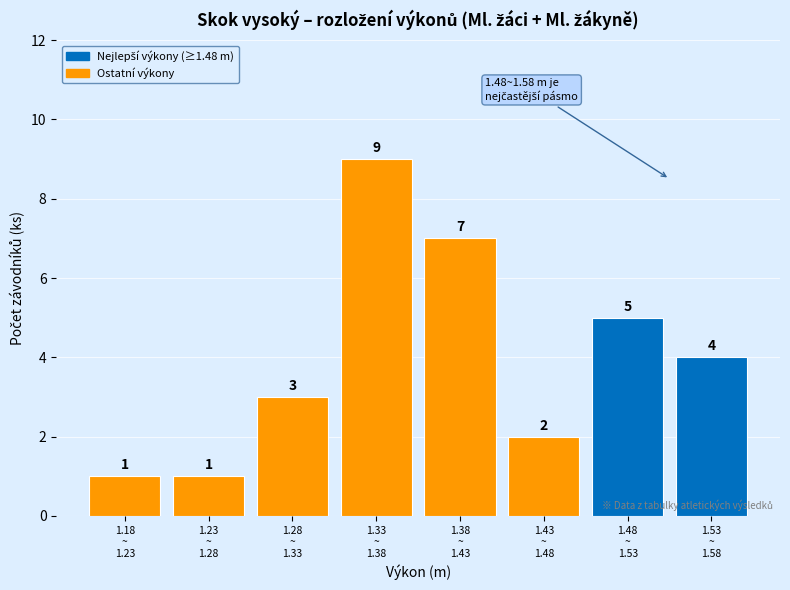

Reading right to left, what are all the values shown in this chart?

4	5	2	7	9	3	1	1